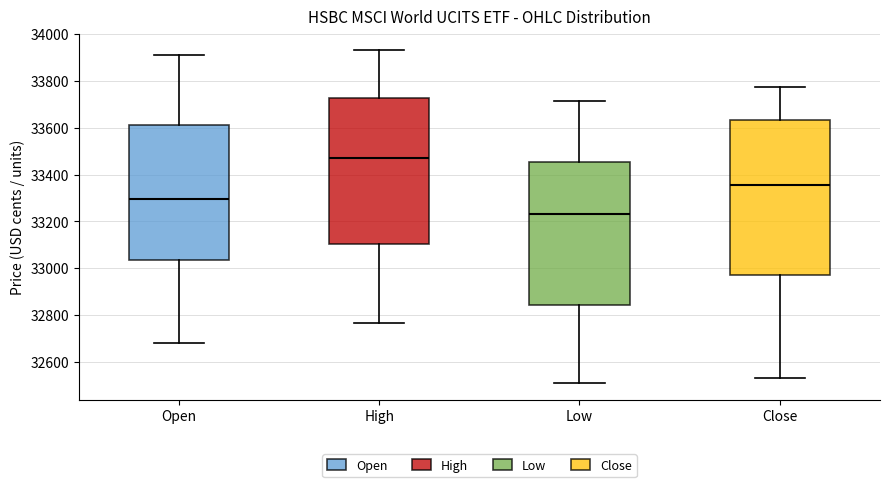

Which box's median line is the lowest?

Low